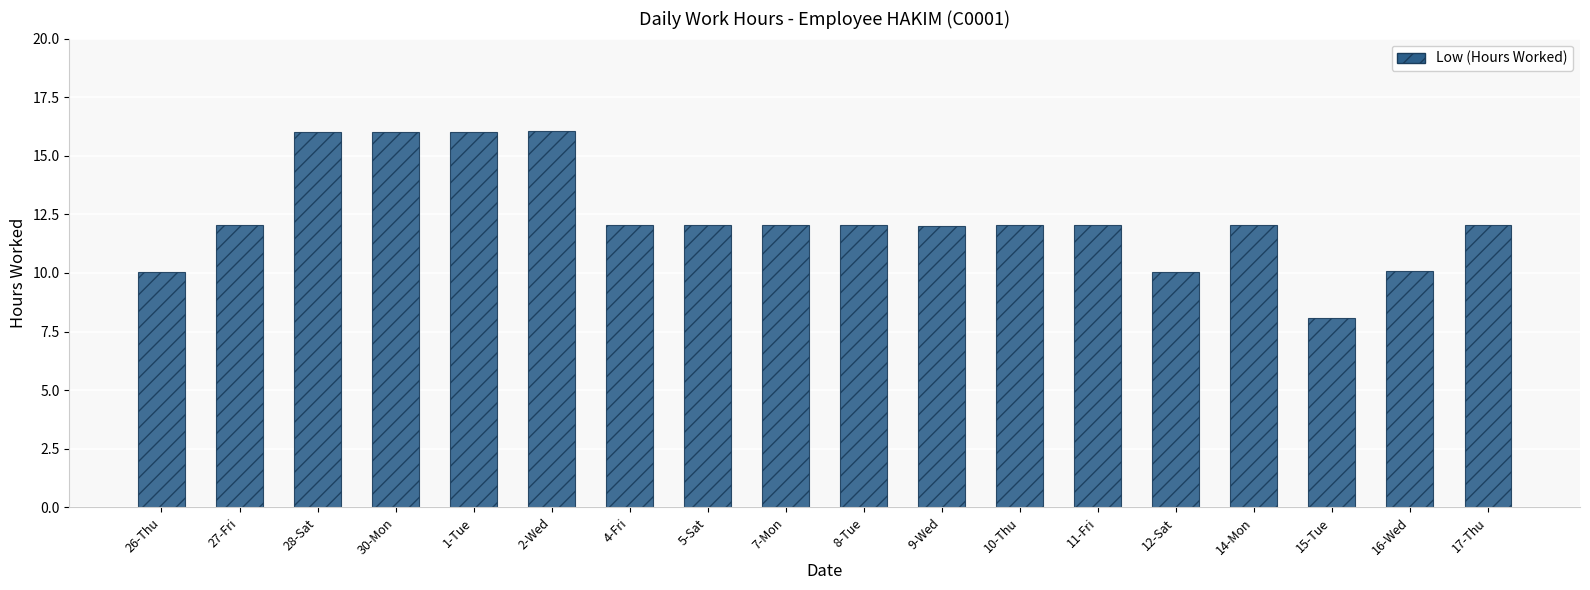

Count the number of data series in this chart.

1